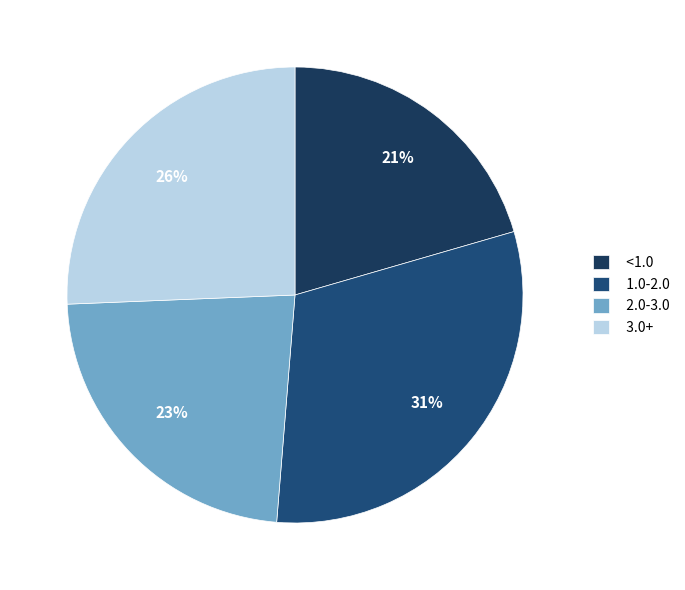

Count the number of slices in the pie.

4